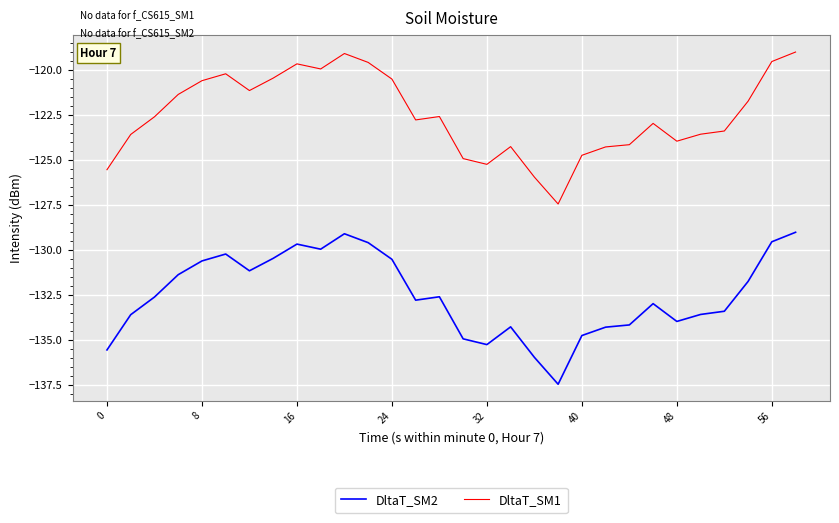

What is the difference between the maximum and minimum values in the DltaT_SM2 series?

8.4